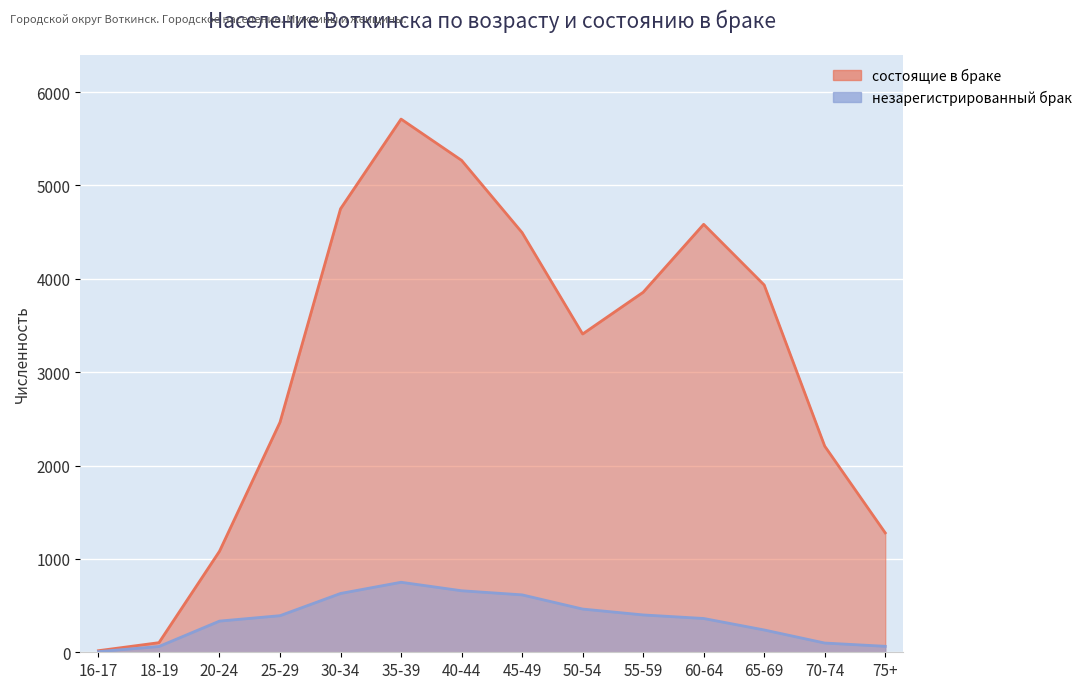

At which label is незарегистрированный брак closest to 378?

25-29